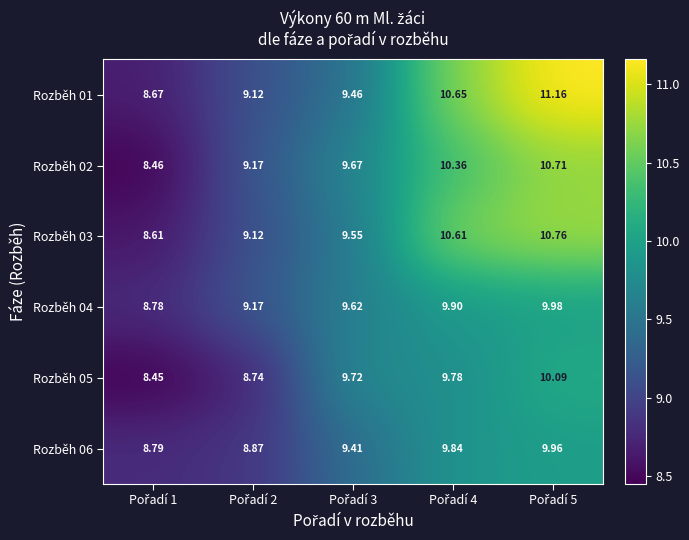

Reading left to right, transcribe all the data shown in this chart.

Rozběh 01: Pořadí 1=8.7	Pořadí 2=9.1	Pořadí 3=9.5	Pořadí 4=10.7	Pořadí 5=11.2
Rozběh 02: Pořadí 1=8.5	Pořadí 2=9.2	Pořadí 3=9.7	Pořadí 4=10.4	Pořadí 5=10.7
Rozběh 03: Pořadí 1=8.6	Pořadí 2=9.1	Pořadí 3=9.6	Pořadí 4=10.6	Pořadí 5=10.8
Rozběh 04: Pořadí 1=8.8	Pořadí 2=9.2	Pořadí 3=9.6	Pořadí 4=9.9	Pořadí 5=10.0
Rozběh 05: Pořadí 1=8.4	Pořadí 2=8.7	Pořadí 3=9.7	Pořadí 4=9.8	Pořadí 5=10.1
Rozběh 06: Pořadí 1=8.8	Pořadí 2=8.9	Pořadí 3=9.4	Pořadí 4=9.8	Pořadí 5=10.0